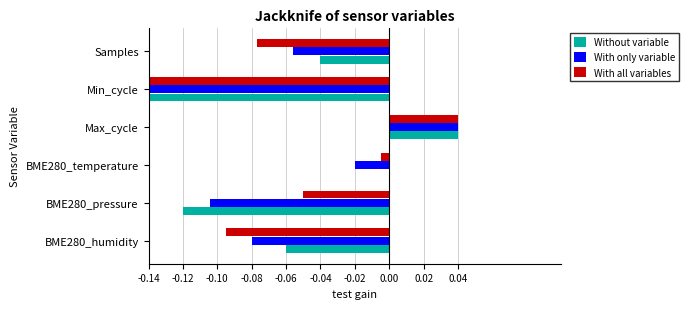

The With all variables series shows -0.0 at BME280_pressure. True or false?

False